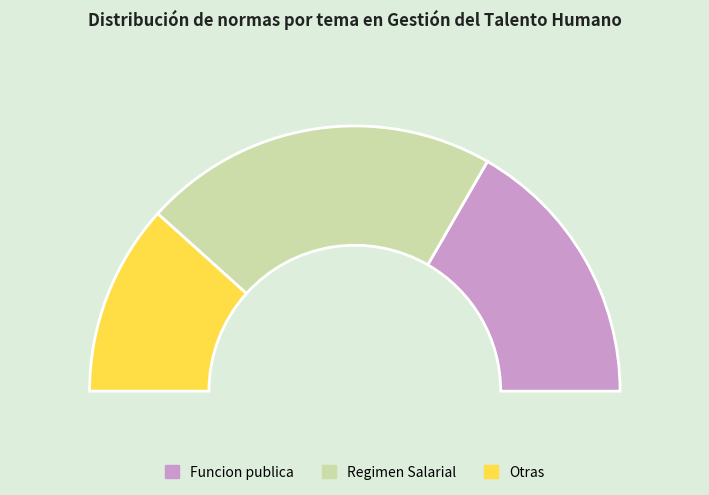

Does Administración de talento Humano represent more than half of the total?

No